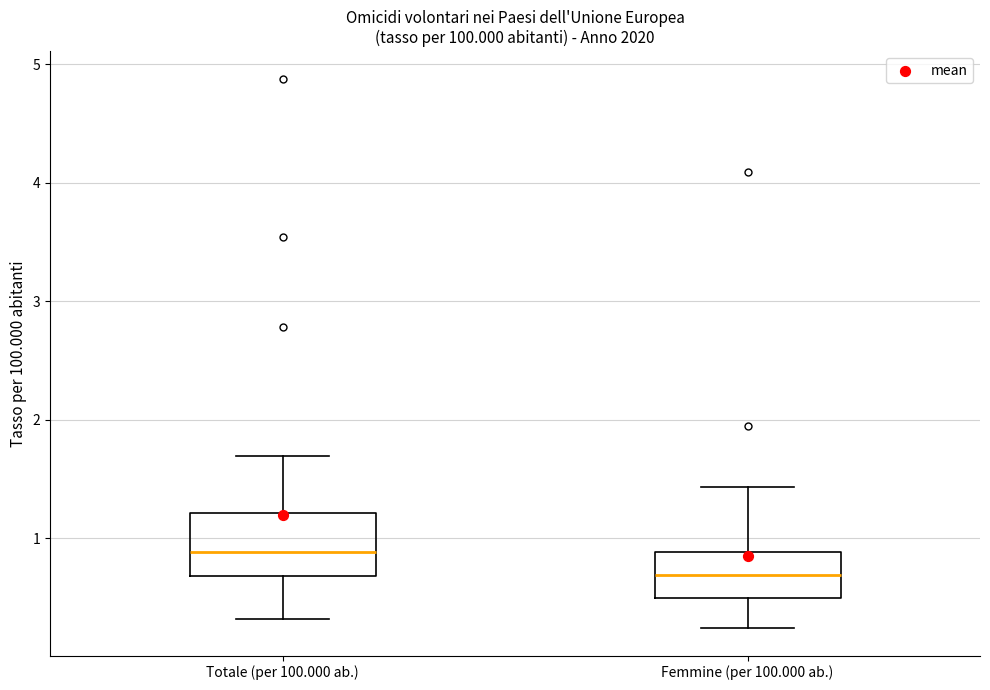

Comparing the boxes themselves (not the whiskers), which one is the tallest?

Totale (per 100.000 ab.)